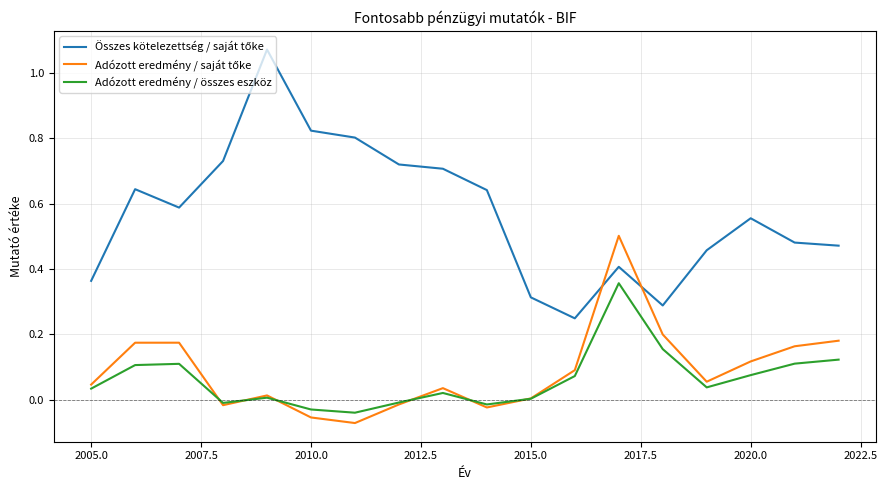

In Adózott eredmény / összes eszköz, how many points are lower than both neighbors (excluding endpoints)?

4